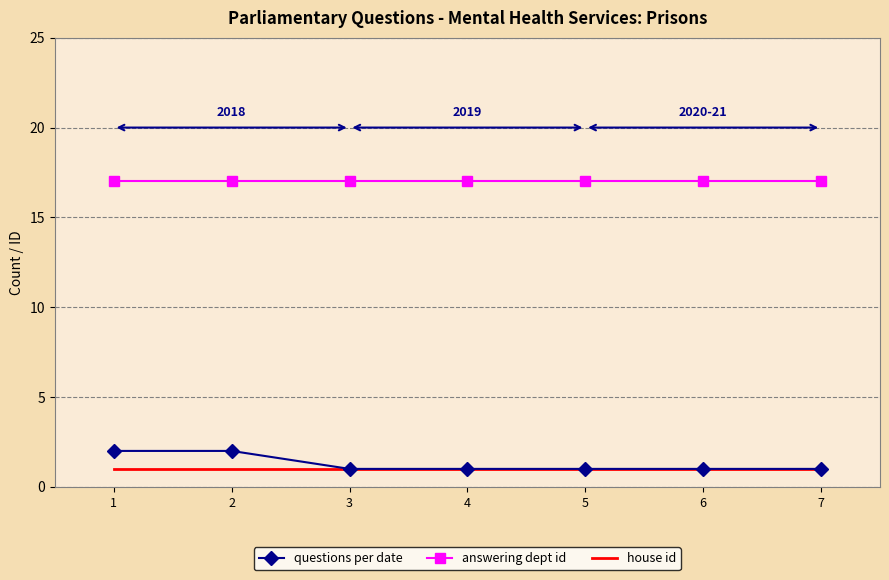

Which series has the largest range (max minus min)?

questions per date